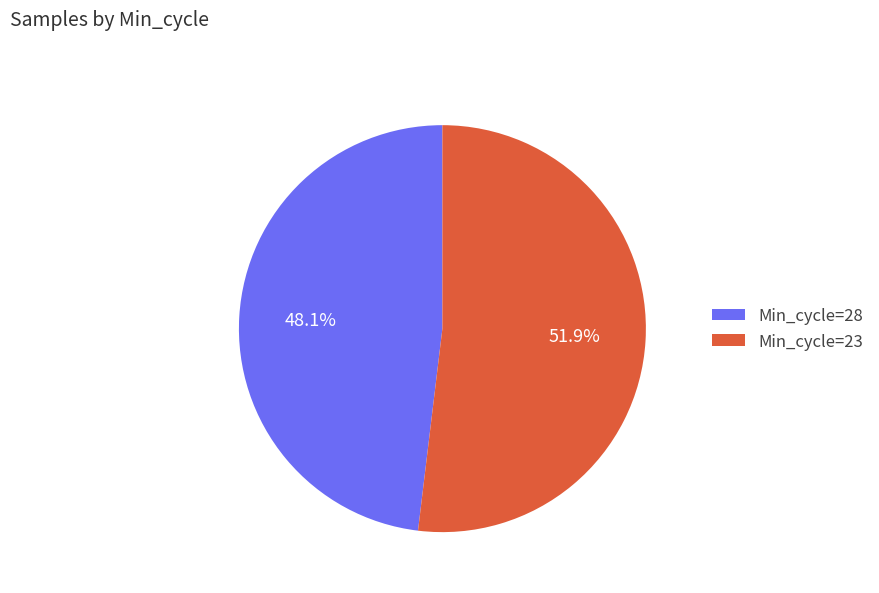

Count the number of slices in the pie.

2